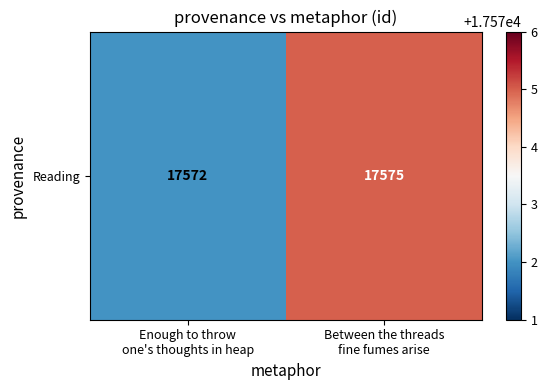

List the labels in order of value, largest first.

Between the threads
fine fumes arise, Enough to throw
one's thoughts in heap